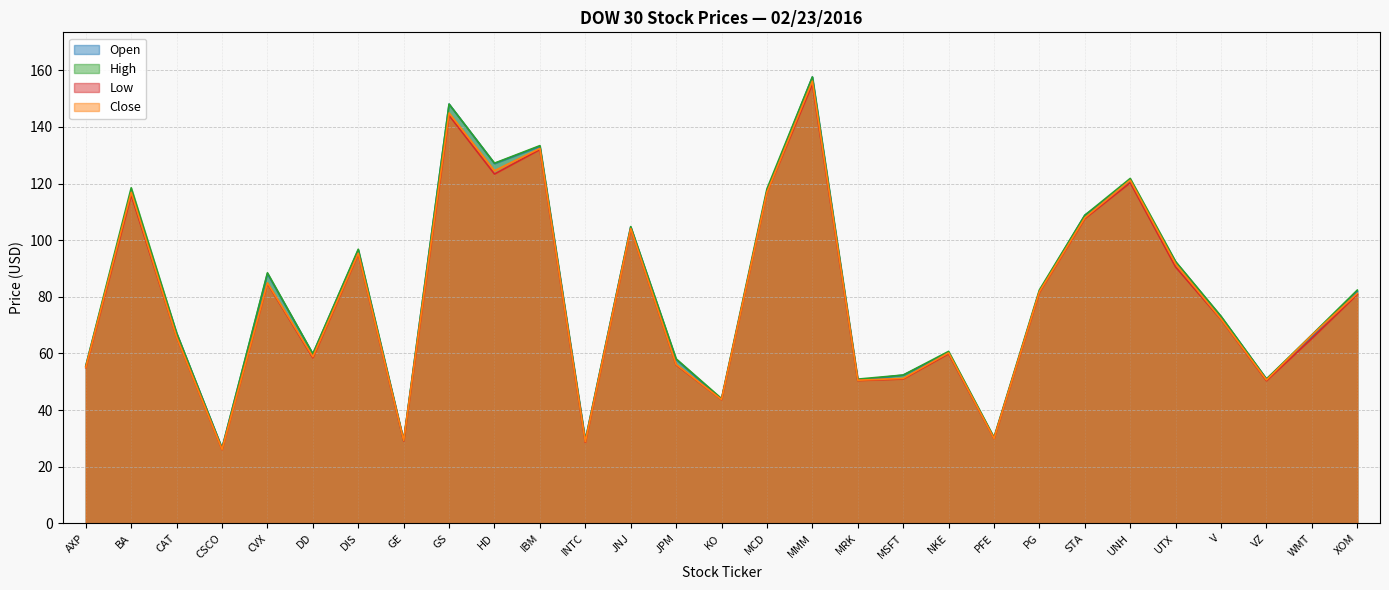

What is the highest value of the Close series?

156.2